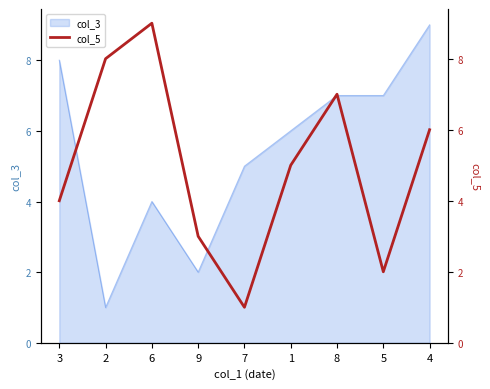

What is the label of the 3rd point from the left?

6